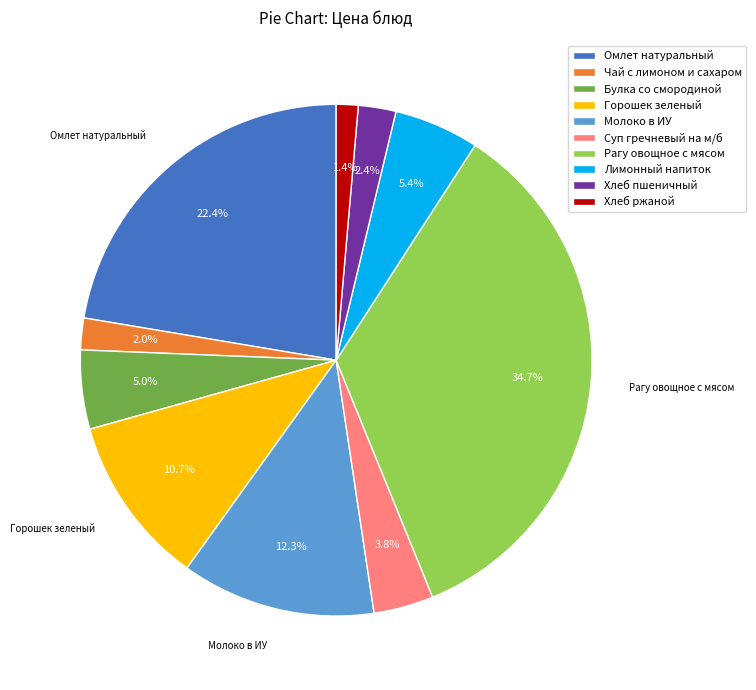

To the nearest percent, what percentage of the pie is Хлеб ржаной?

1%